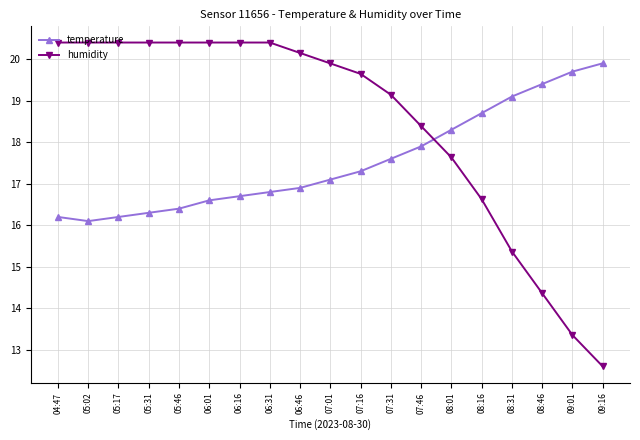

How many data points in temperature are less than 17?

9